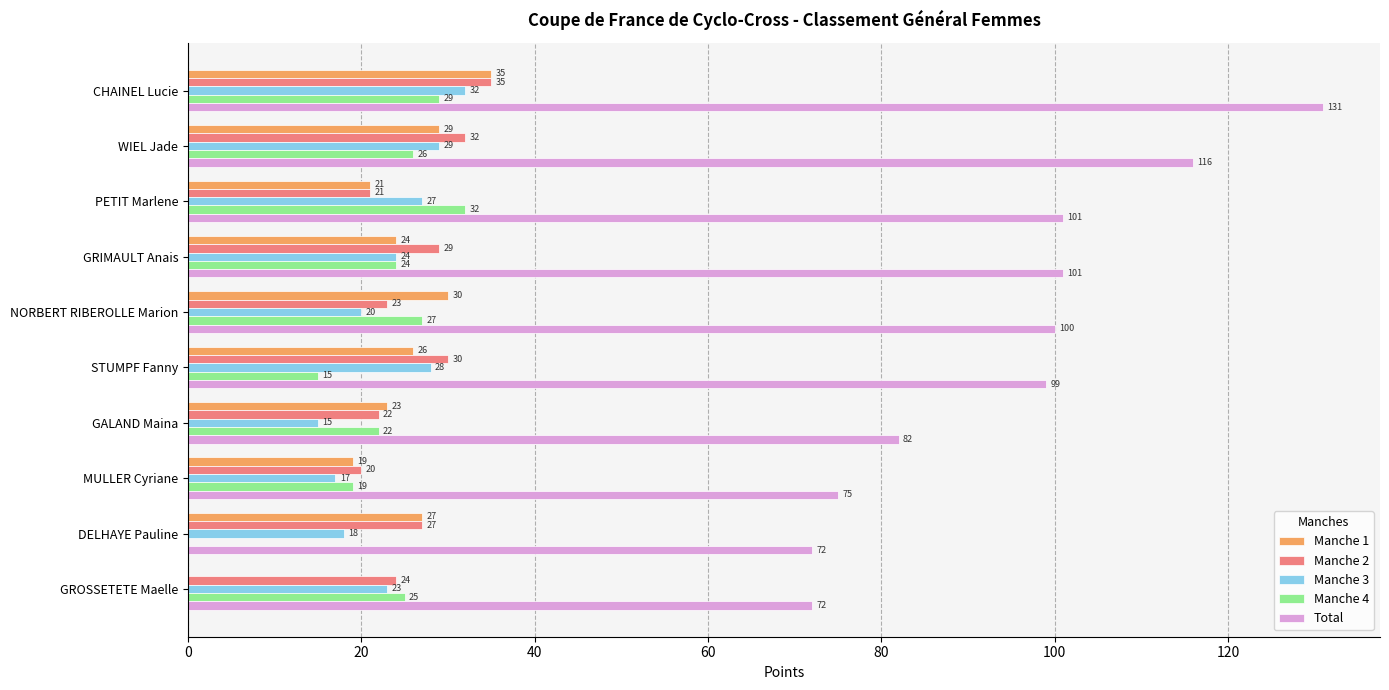

Which series changed the most between GALAND Maina and GROSSETETE Maelle?

Manche 1